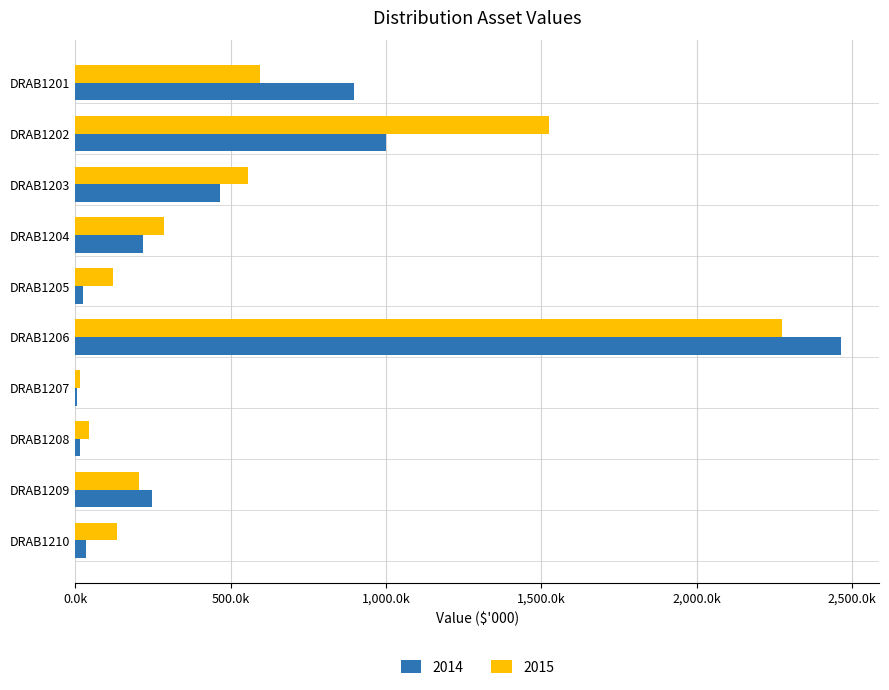

How many data points in 2014 are less than 246554?

5